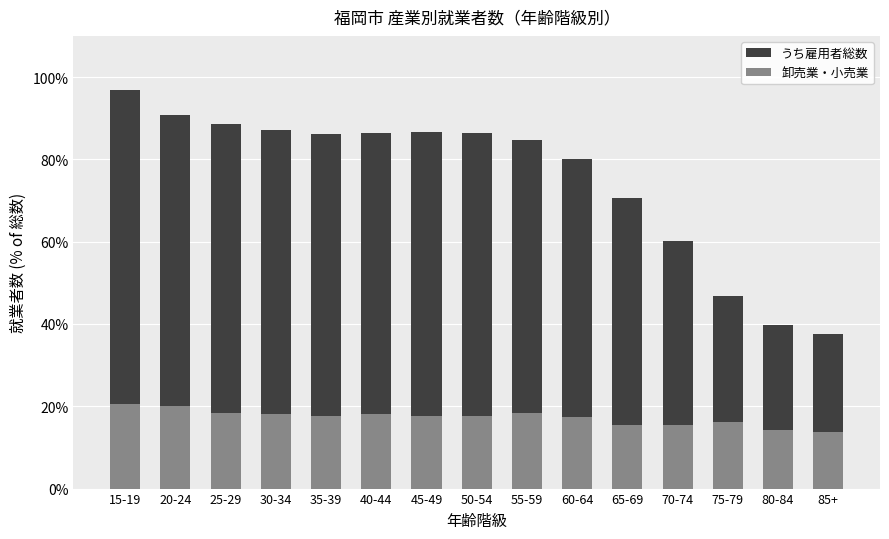

The value of うち雇用者総数 at 45-49 is 86.5. True or false?

True